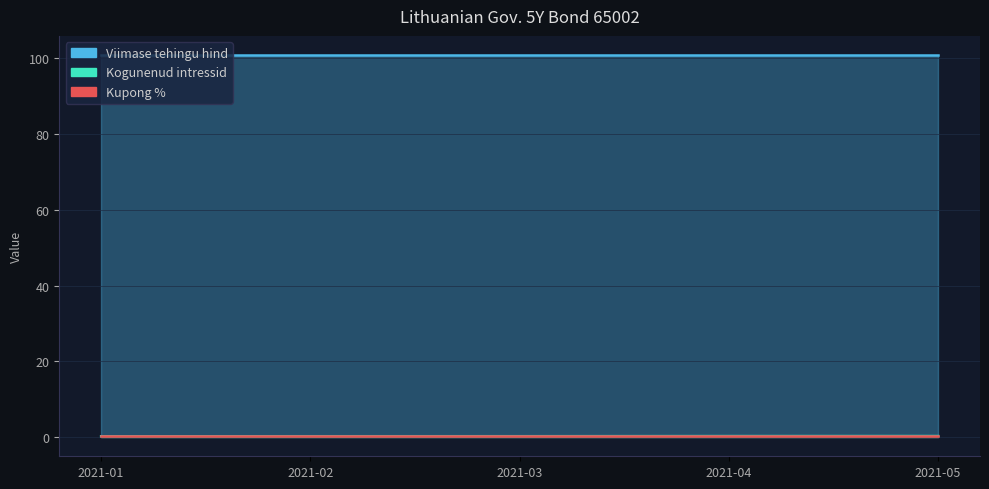

How many distinct data groups are displayed?

3